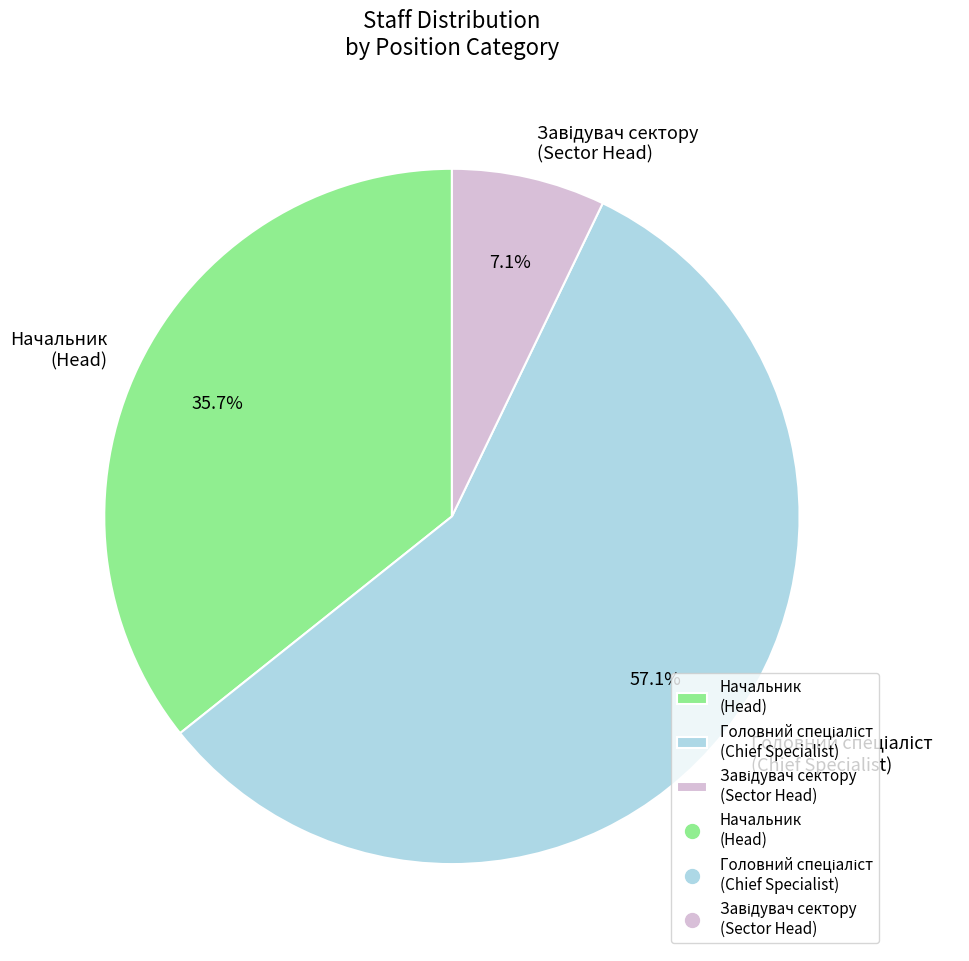

Is there any slice that represents more than half of the pie?

Yes